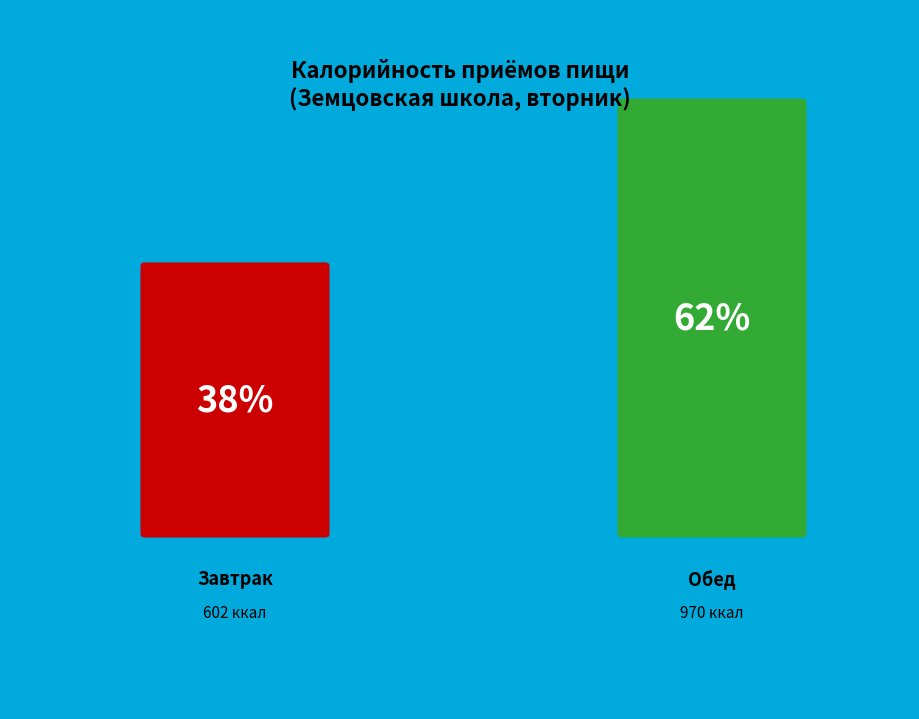

What is the total percentage of Завтрак and Обед?

100.0%